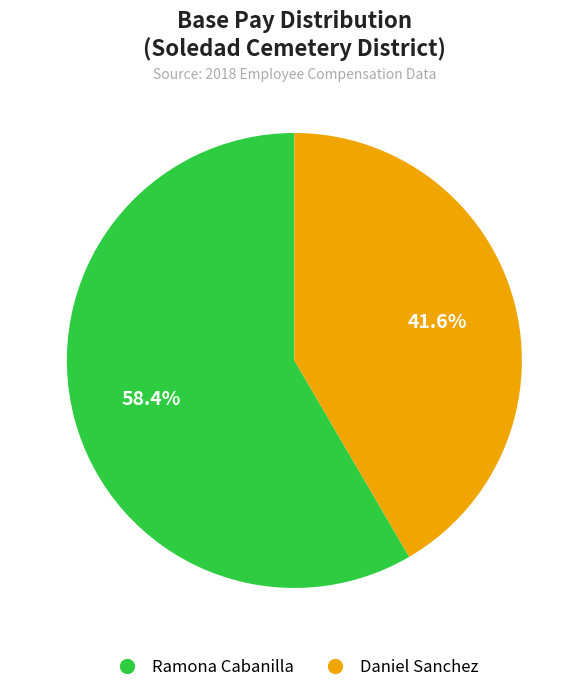

What is the largest slice in the pie chart?

Ramona Cabanilla